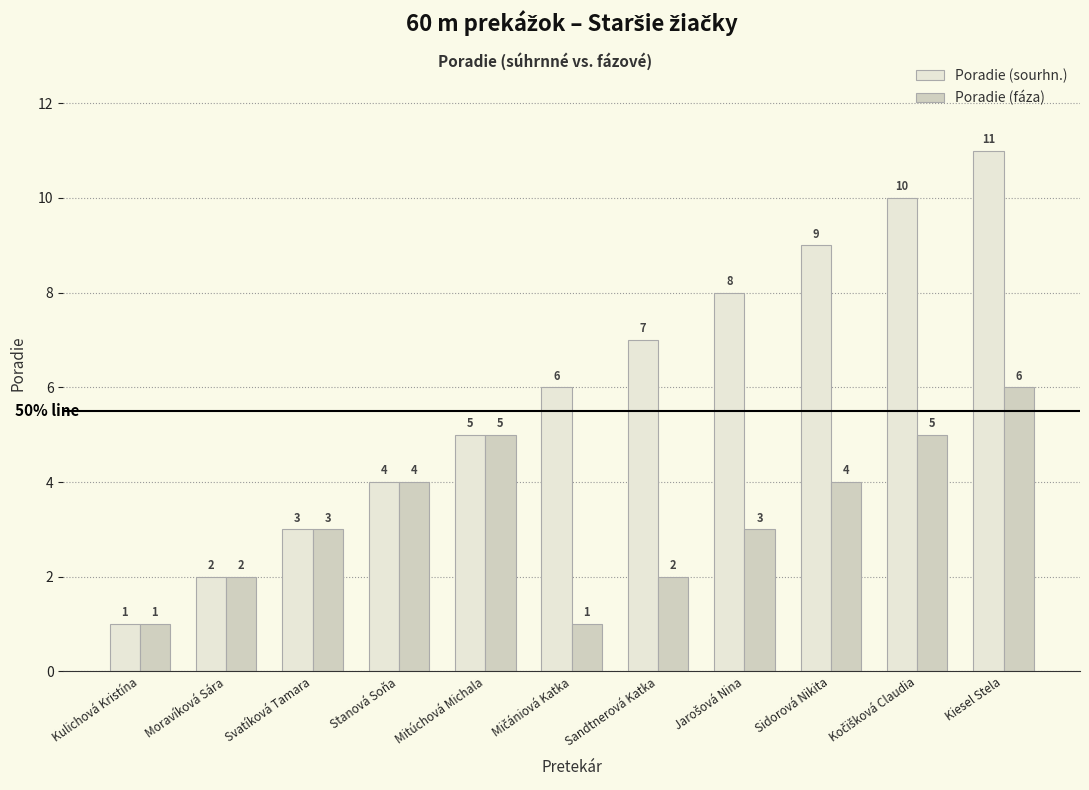

What is the maximum value shown in the chart?

11